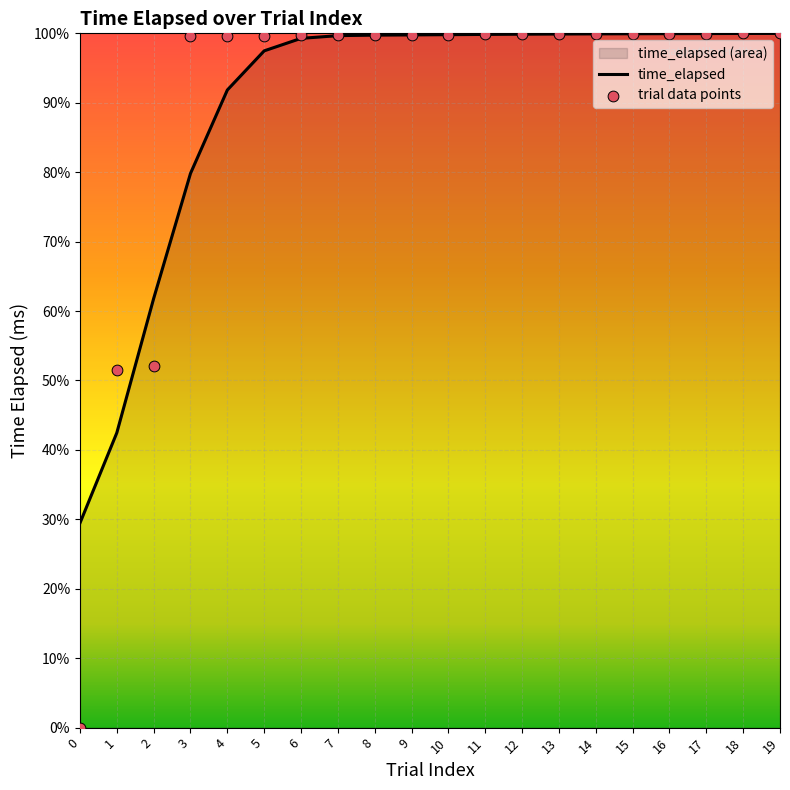

Between 1 and 12, which is larger?

12